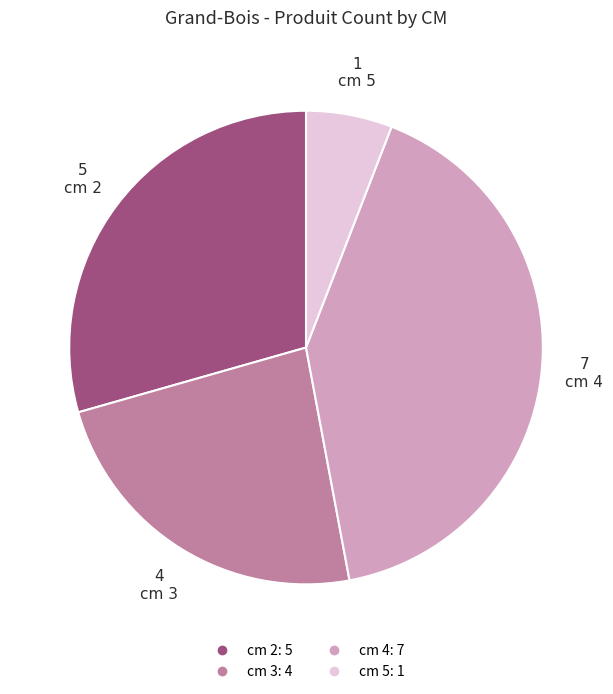

Is there a majority slice in this chart?

No